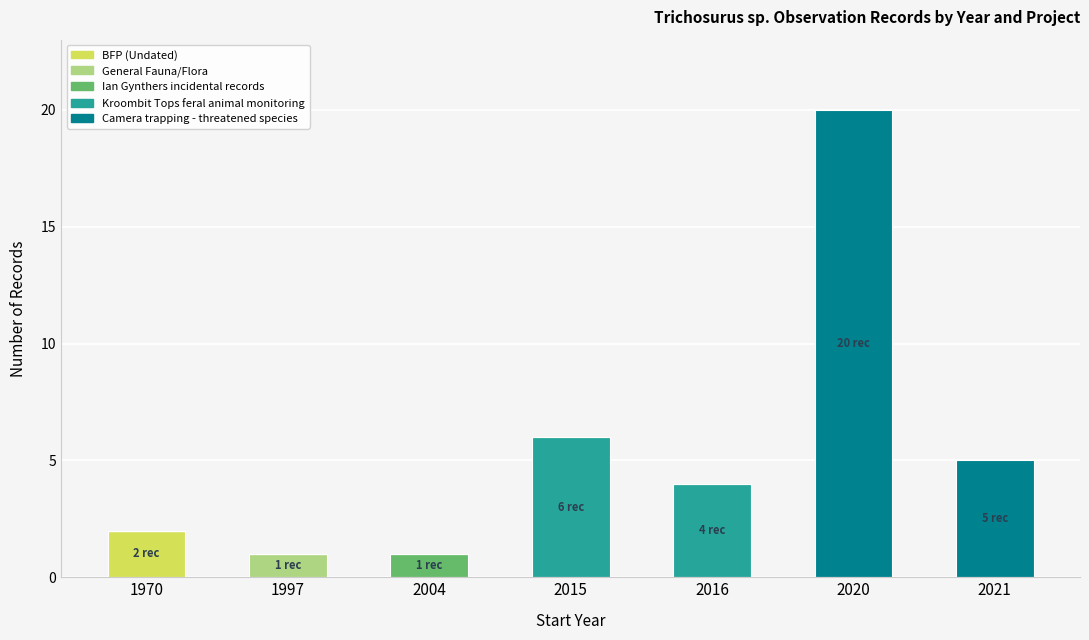

At which category is the sum across all series the highest?

2020